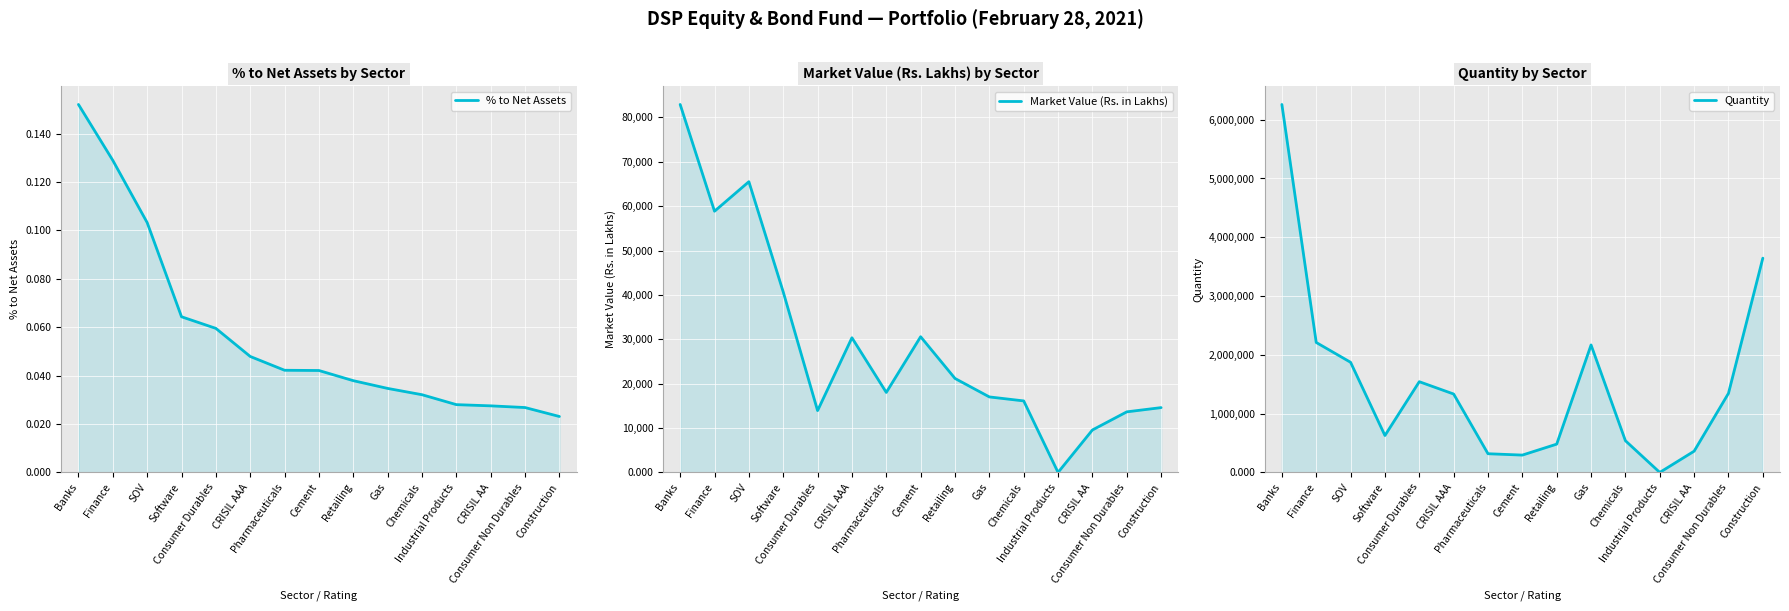

What is the average value of the % to Net Assets series?

0.1